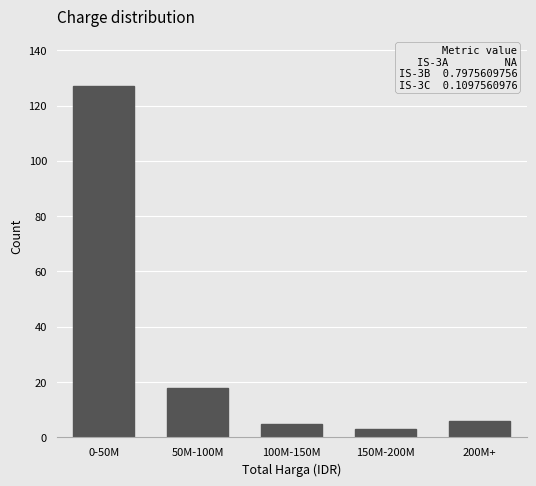

Reading left to right, transcribe all the data shown in this chart.

0-50M=127	50M-100M=18	100M-150M=5	150M-200M=3	200M+=6